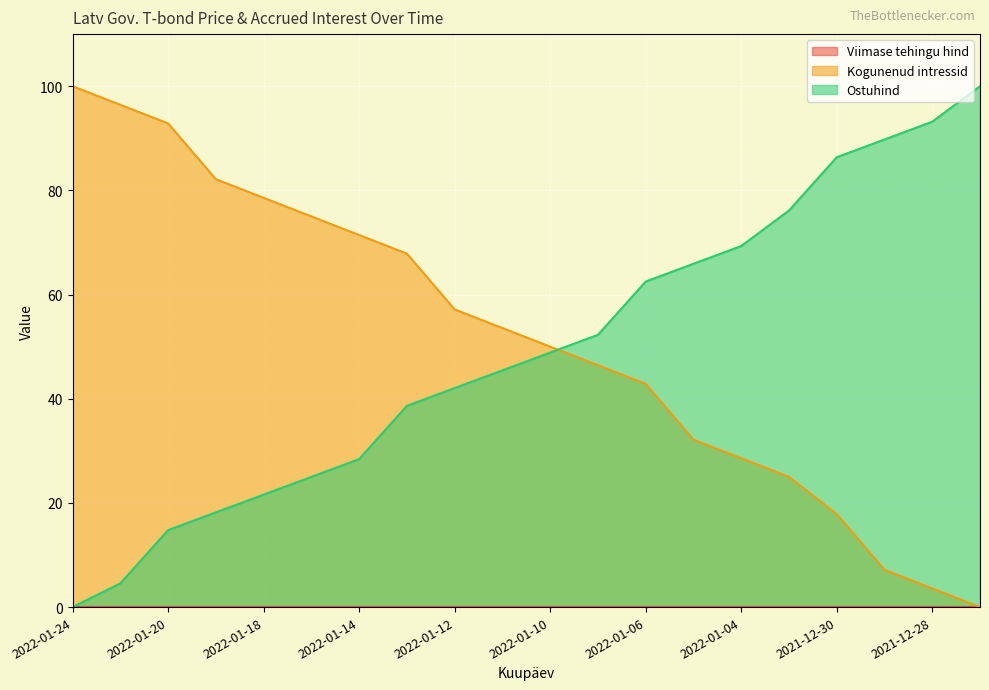

At which category is the sum across all series the highest?

2022-01-20